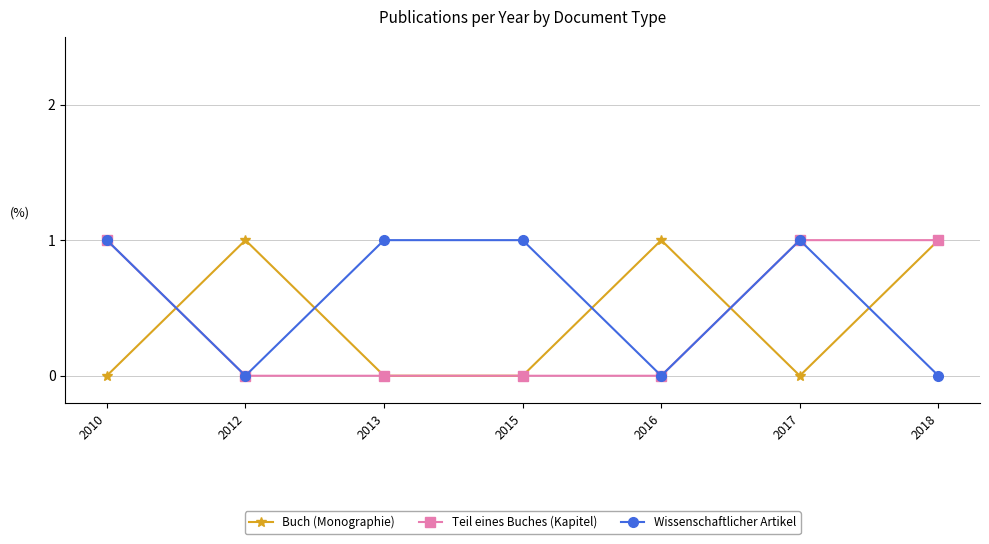

How many Wissenschaftlicher Artikel values are between 0 and 1?

7